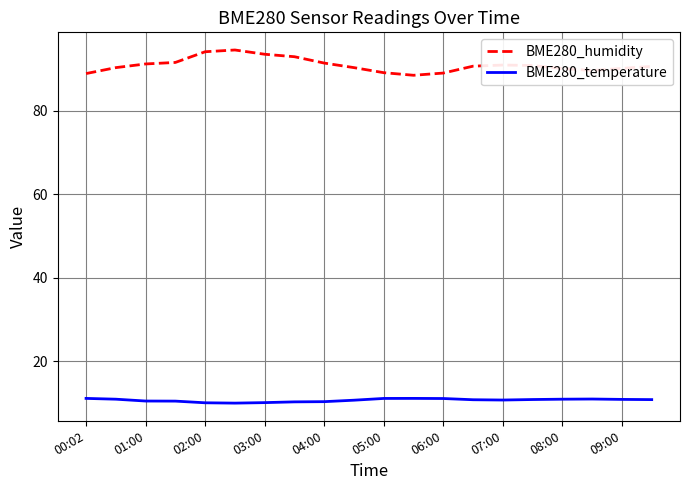

Does the chart display data point markers on the line(s)?

No